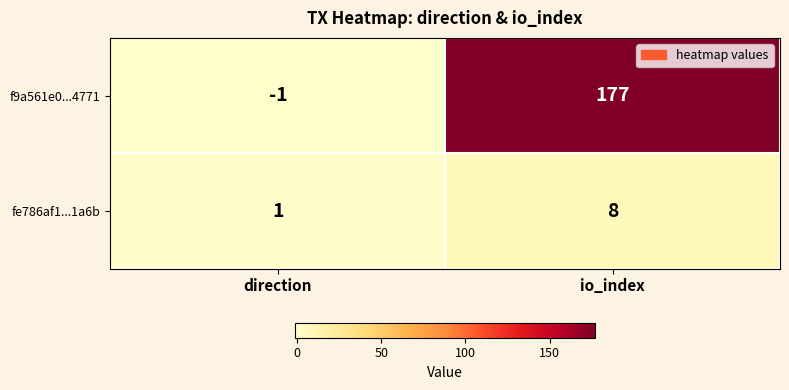

At io_index, list the series in order from largest to smallest.

f9a561e0...4771, fe786af1...1a6b